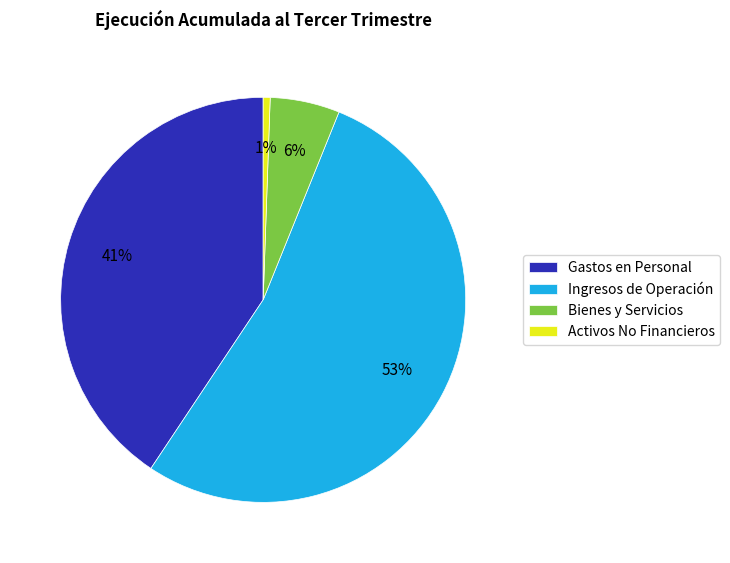

What is the ratio of the value at Ingresos de Operación to the value at Gastos en Personal?

1.3